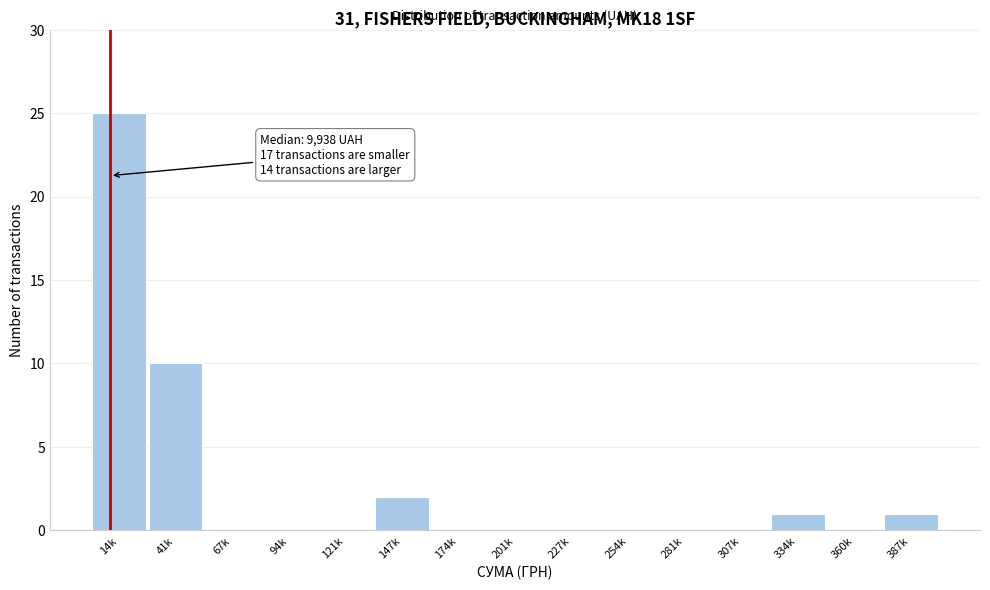

Reading right to left, extract all data points from this chart.

387k=1	360k=0	334k=1	307k=0	281k=0	254k=0	227k=0	201k=0	174k=0	147k=2	121k=0	94k=0	67k=0	41k=10	14k=25